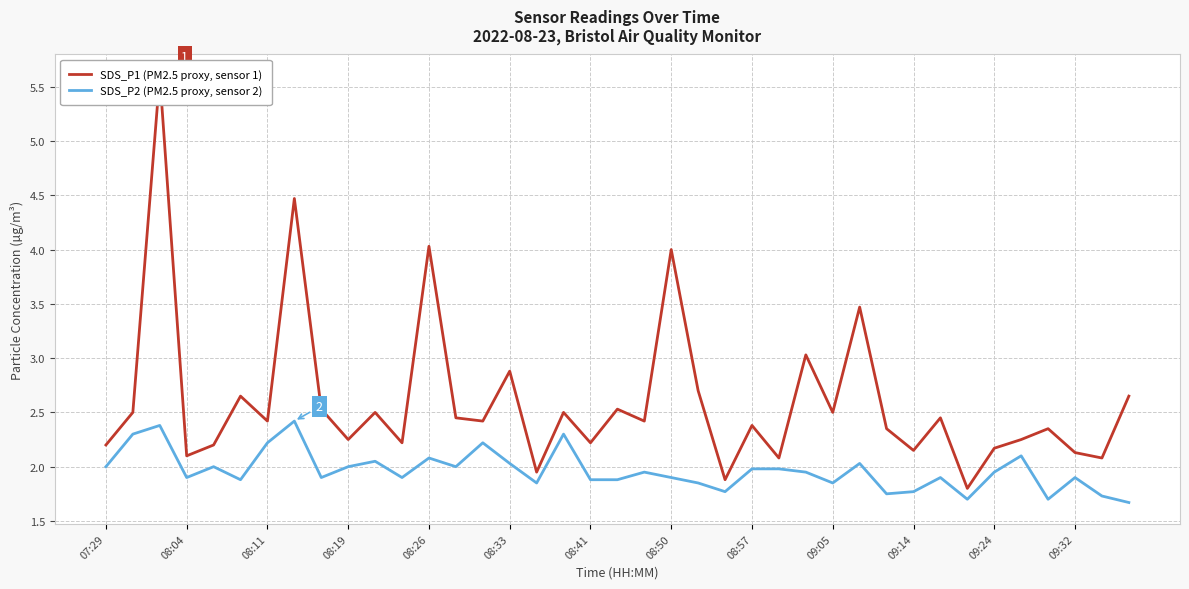

Does the chart have visible grid lines?

Yes